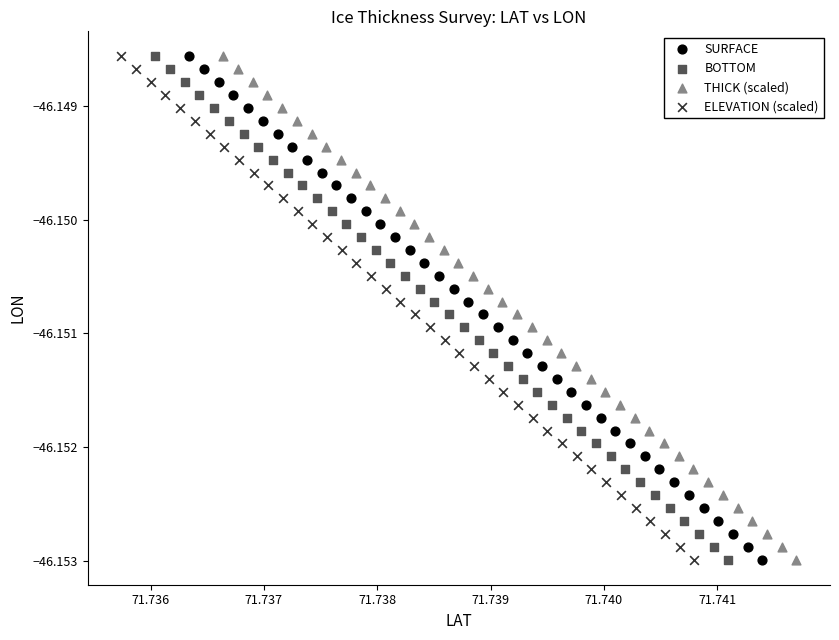

What are all the series names shown in the legend?

SURFACE, BOTTOM, THICK (scaled), ELEVATION (scaled)